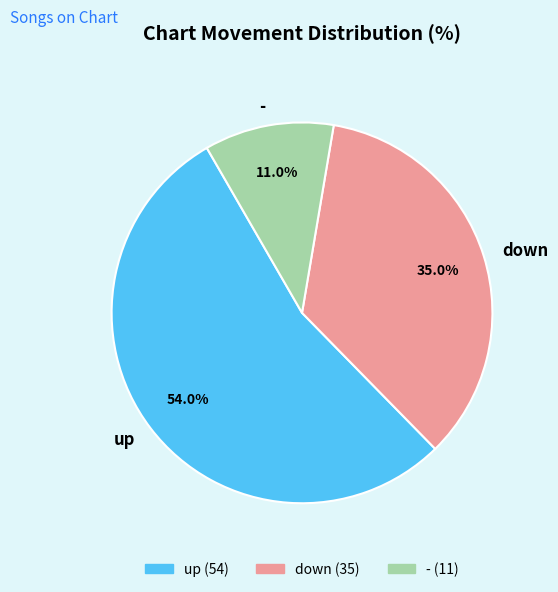

Between up and -, which is larger?

up